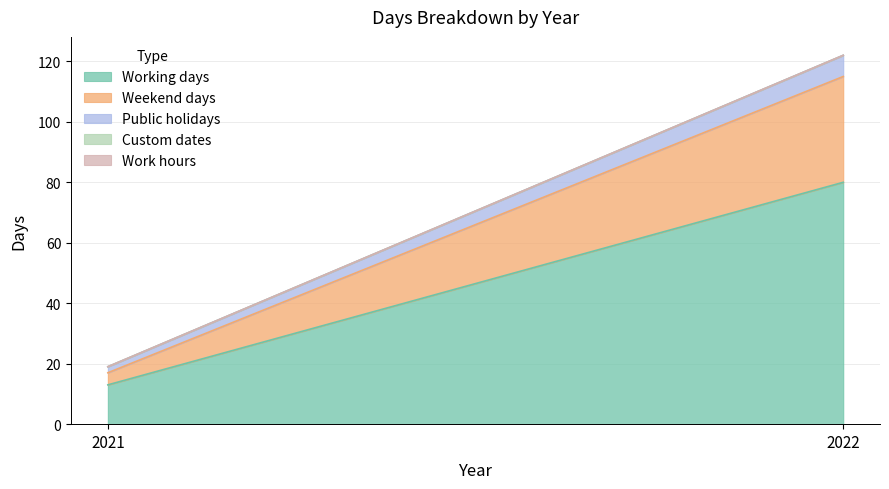

How many categories are shown in the chart?

2